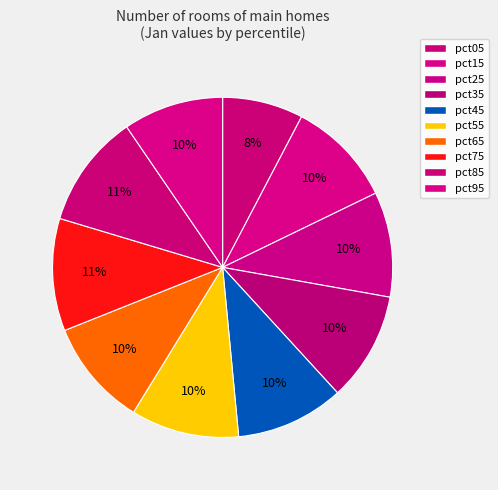

To the nearest percent, what portion does pct85 represent?

11%